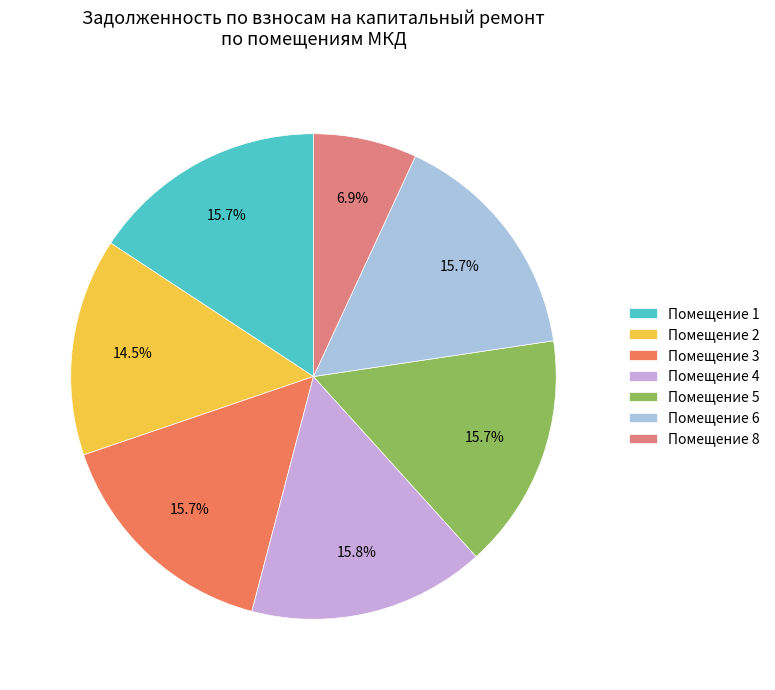

Which slice is the smallest?

Помещение 8